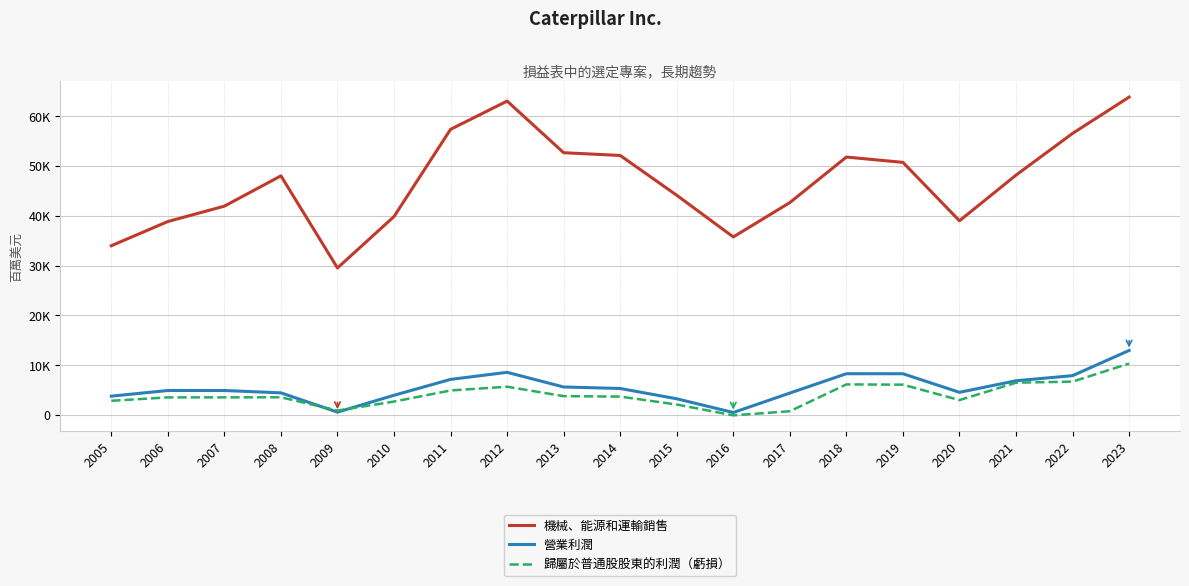

What is the difference between the 營業利潤 values at 2020 and 2013?

1075